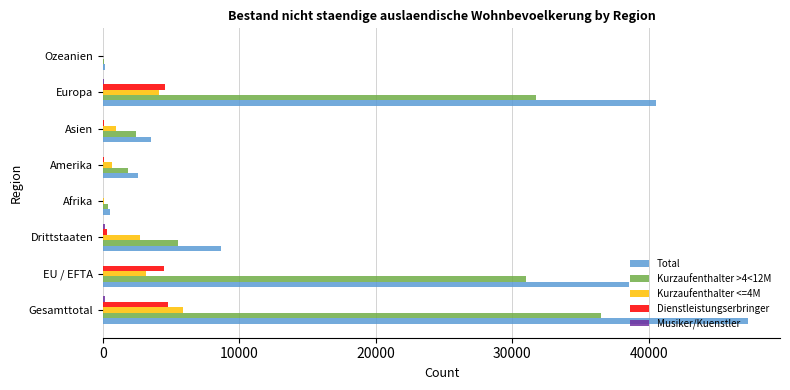

At which category is the sum across all series the highest?

Gesamttotal